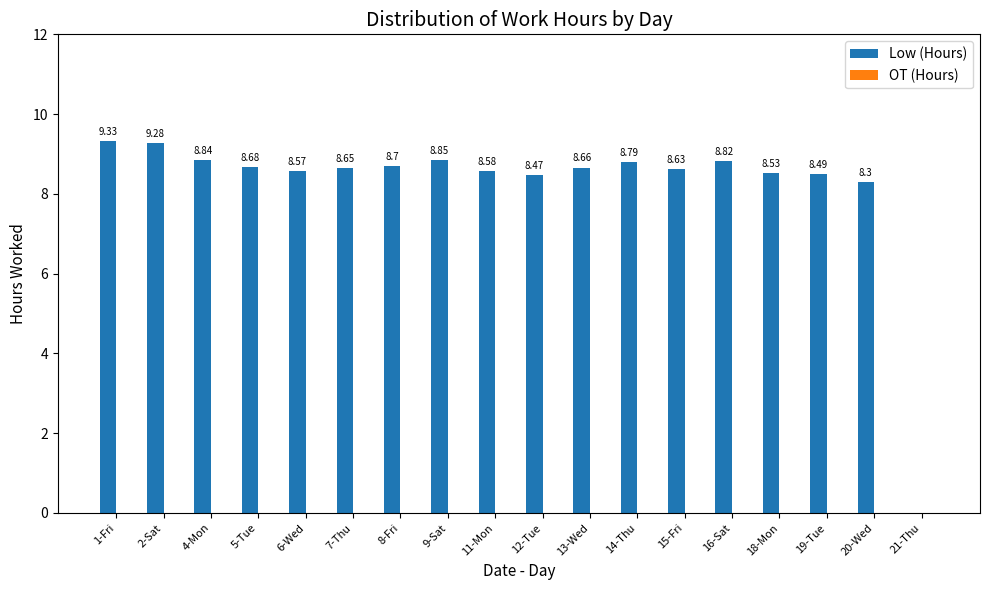

What is the sum of all values?

148.2